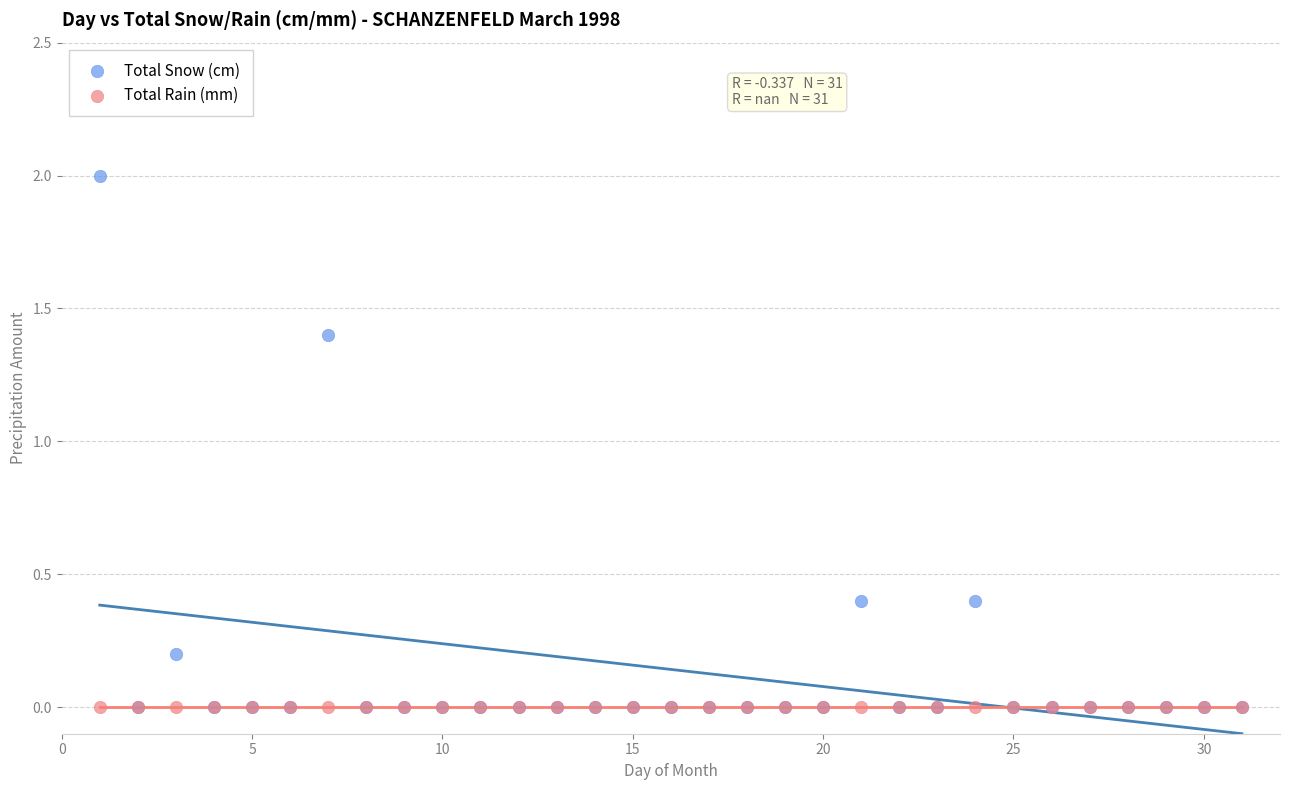

In the Total Snow (cm) series, what Y value is closest to 1?

1.4